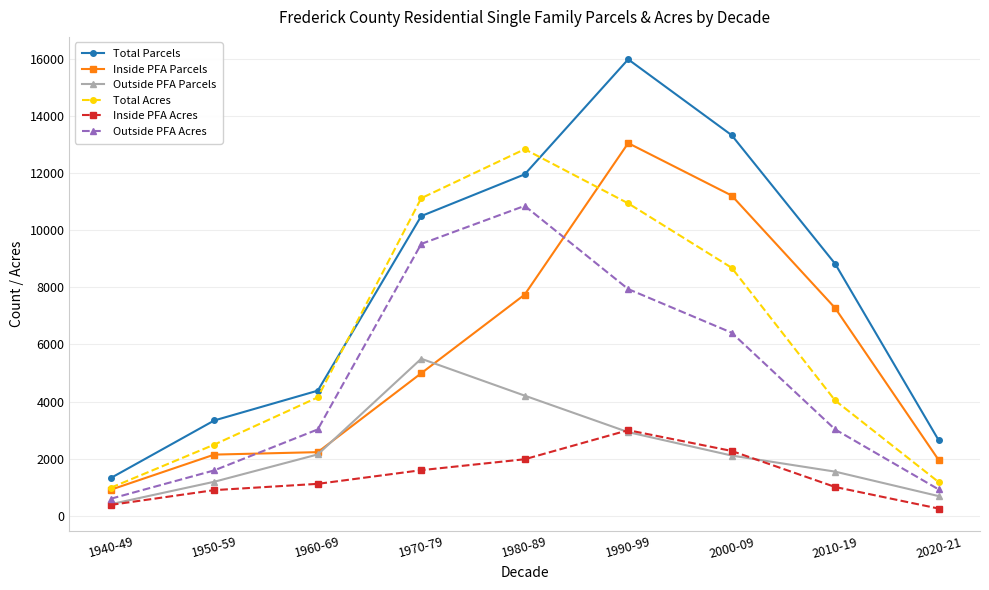

True or false: Total Parcels and Outside PFA Parcels cross at least once.

False